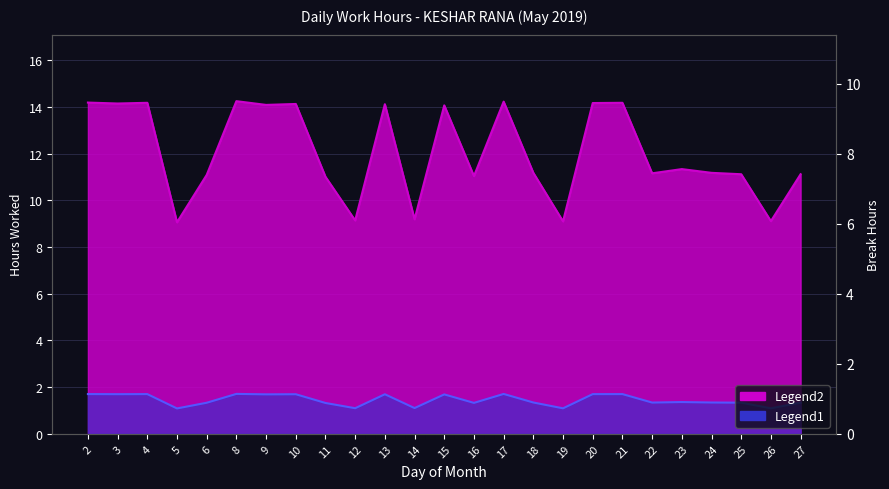

What is the difference between the values at 20 and 26?

5.1